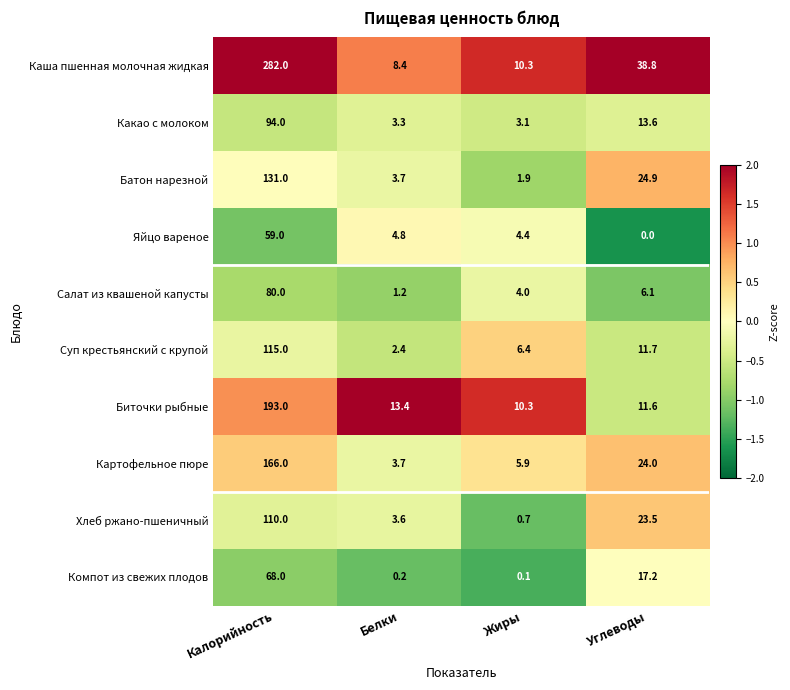

At Калорийность, list the series in order from largest to smallest.

Каша пшенная молочная жидкая, Биточки рыбные, Картофельное пюре, Батон нарезной, Суп крестьянский с крупой, Хлеб ржано-пшеничный, Какао с молоком, Салат из квашеной капусты, Компот из свежих плодов, Яйцо вареное